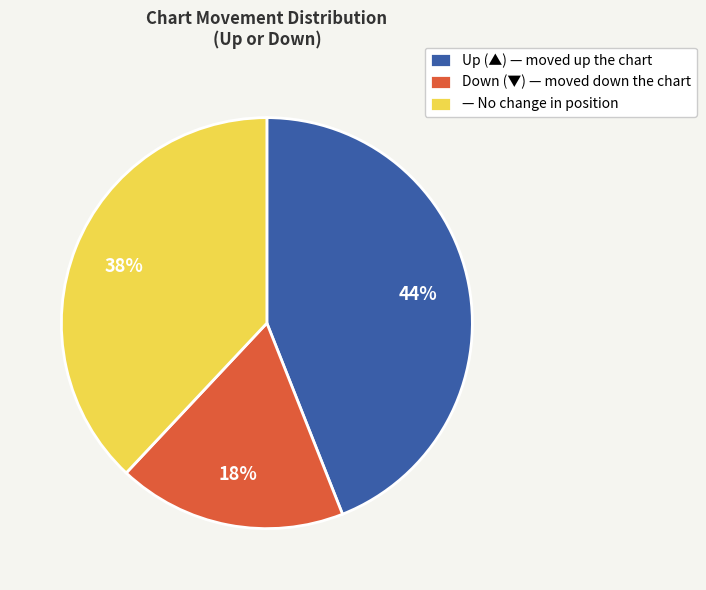

To the nearest percent, what is the difference between the largest and smallest slice percentages?

26%